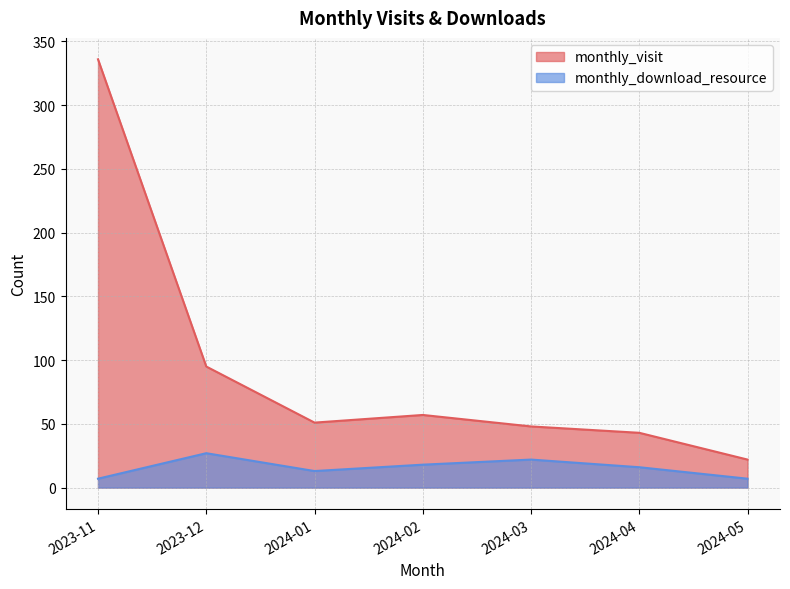

Does the chart display data point markers on the line(s)?

No